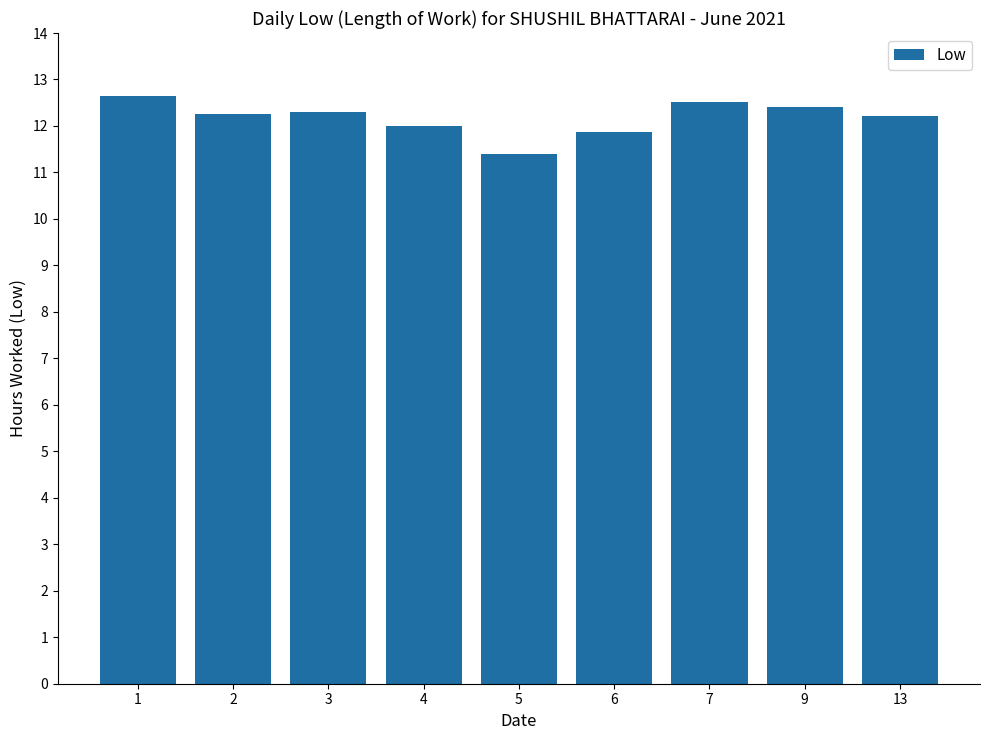

What is the difference between the second highest and minimum values?

1.1